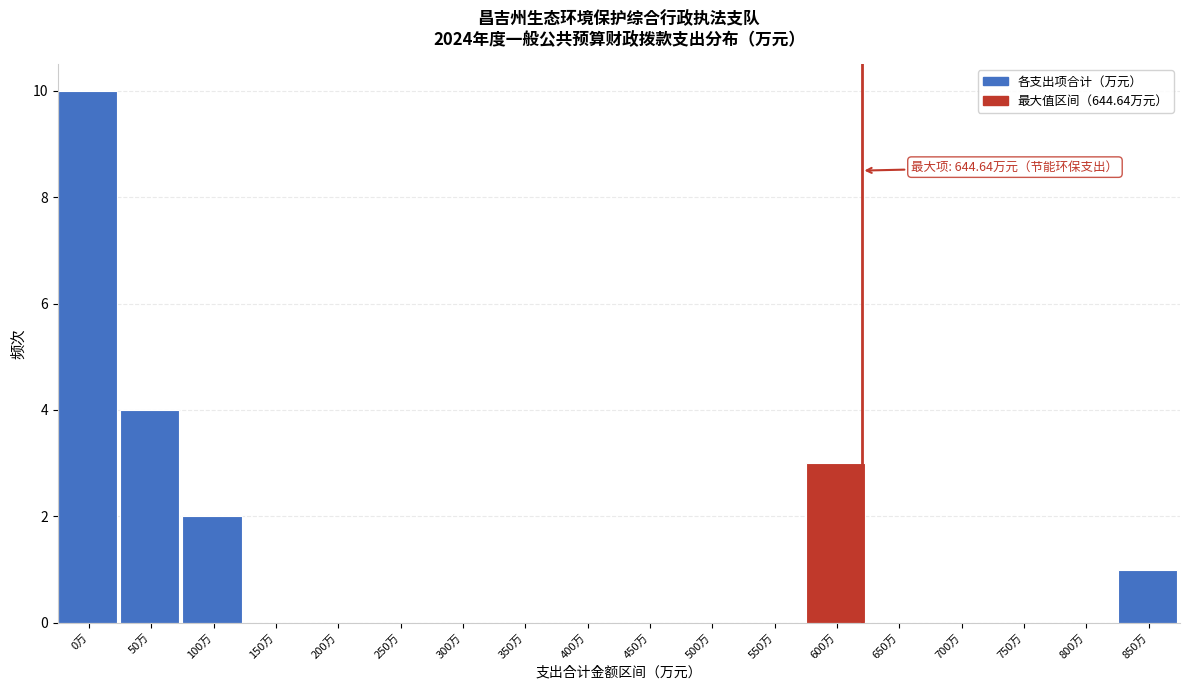

Reading right to left, transcribe all the data shown in this chart.

850万=1	800万=0	750万=0	700万=0	650万=0	600万=3	550万=0	500万=0	450万=0	400万=0	350万=0	300万=0	250万=0	200万=0	150万=0	100万=2	50万=4	0万=10